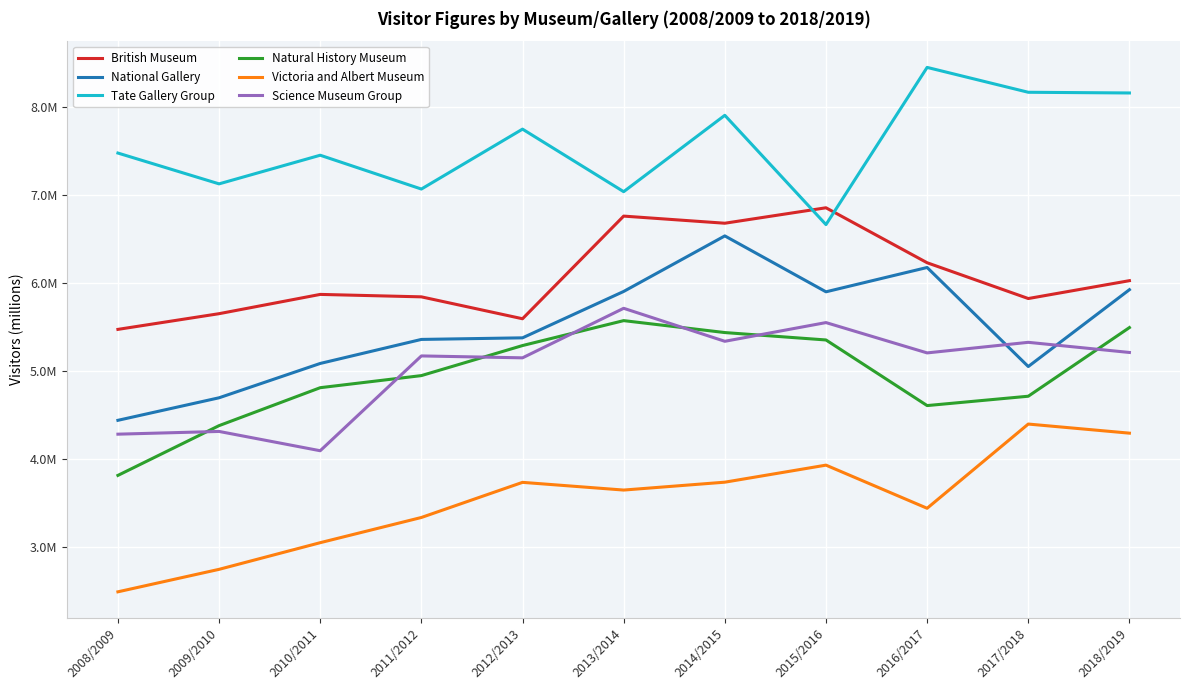

List the series in order of their peak value, lowest first.

Victoria and Albert Museum, Natural History Museum, Science Museum Group, National Gallery, British Museum, Tate Gallery Group